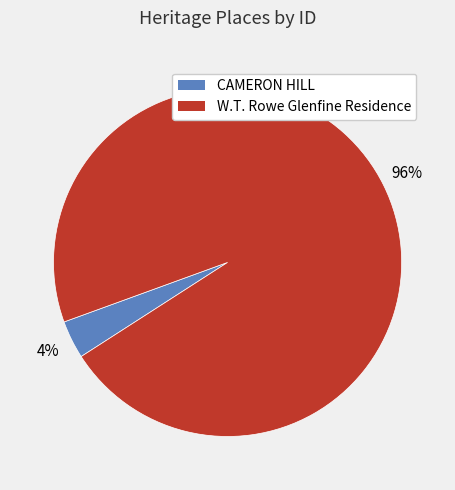

What percentage is the CAMERON HILL slice, to the nearest percent?

4%